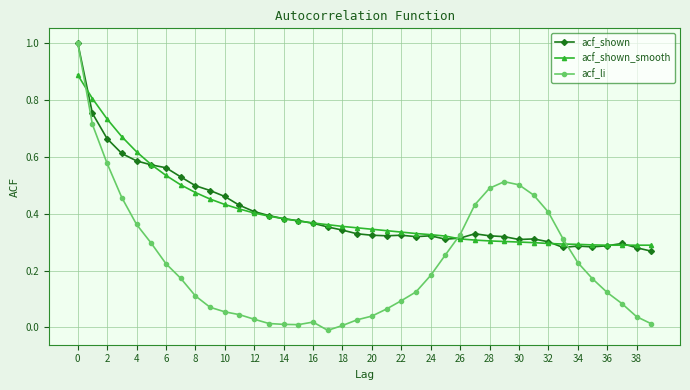

What is the highest value of the acf_shown series?

1.0